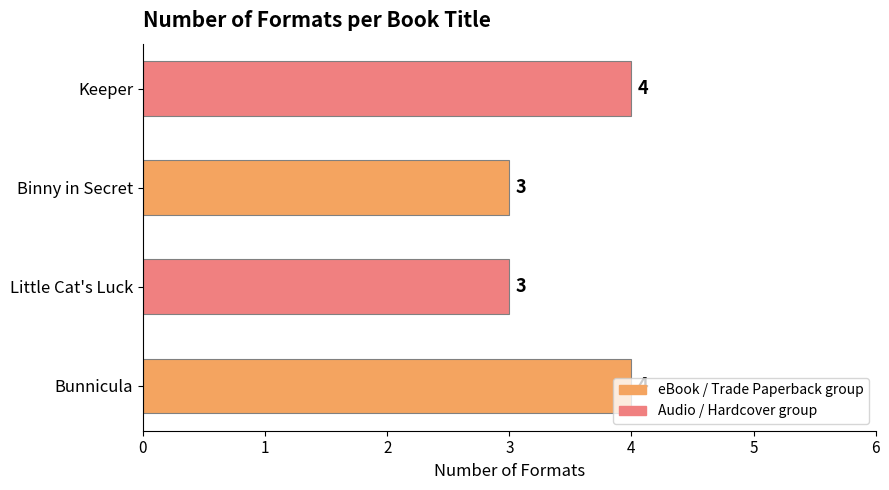

Approximately how many times larger is the value at Binny in Secret compared to Little Cat's Luck?

1.0